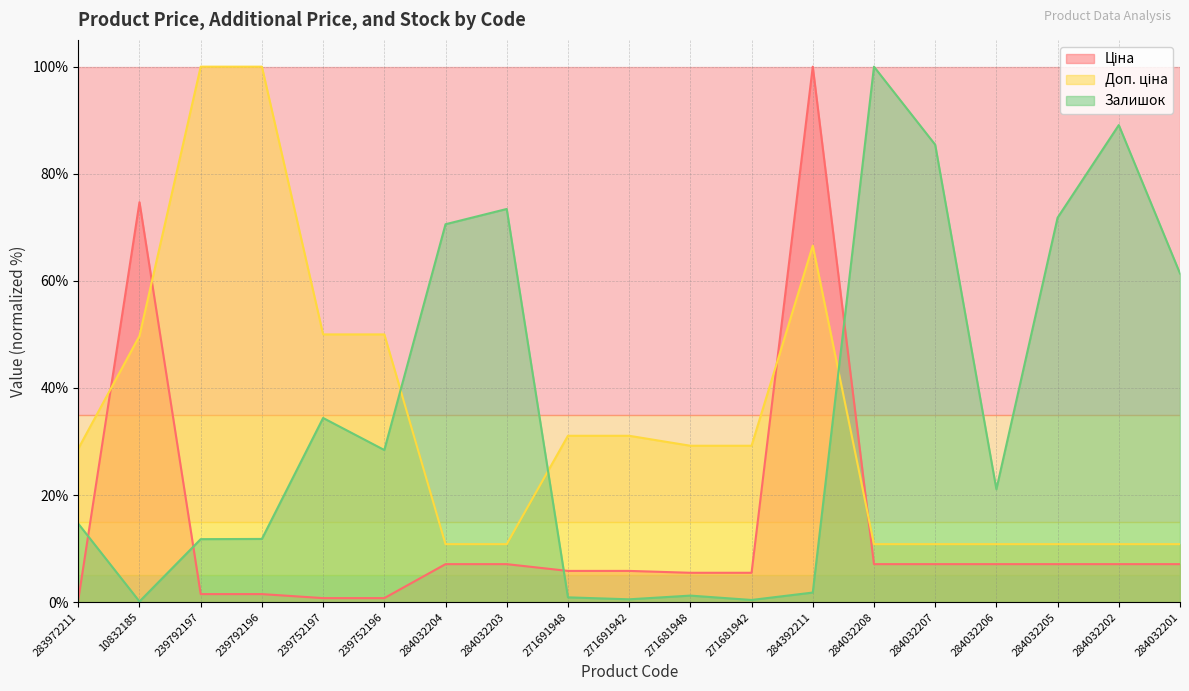

At which label does Залишок first exceed 21?

239752197